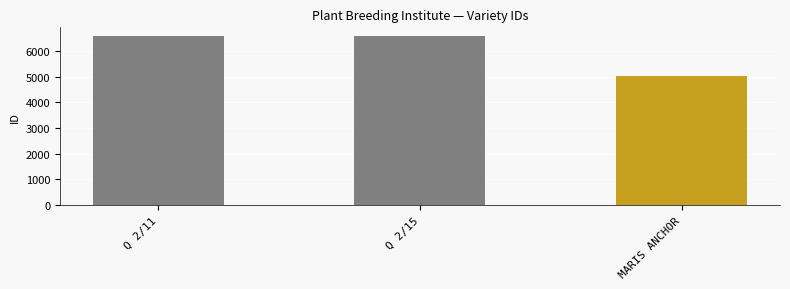

What value does the data have at Q 2/11, to the nearest 10?

6590